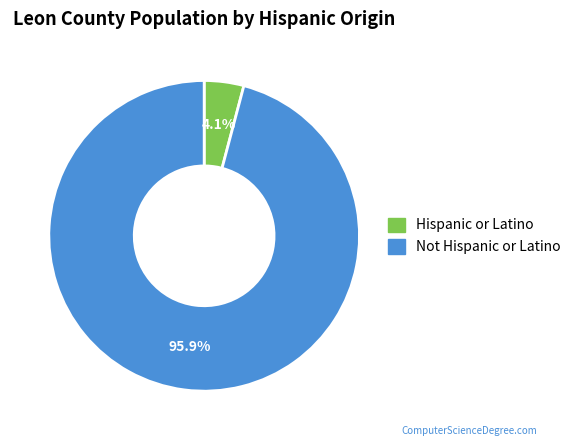

Rank the categories by value from highest to lowest.

Not Hispanic or Latino, Hispanic or Latino